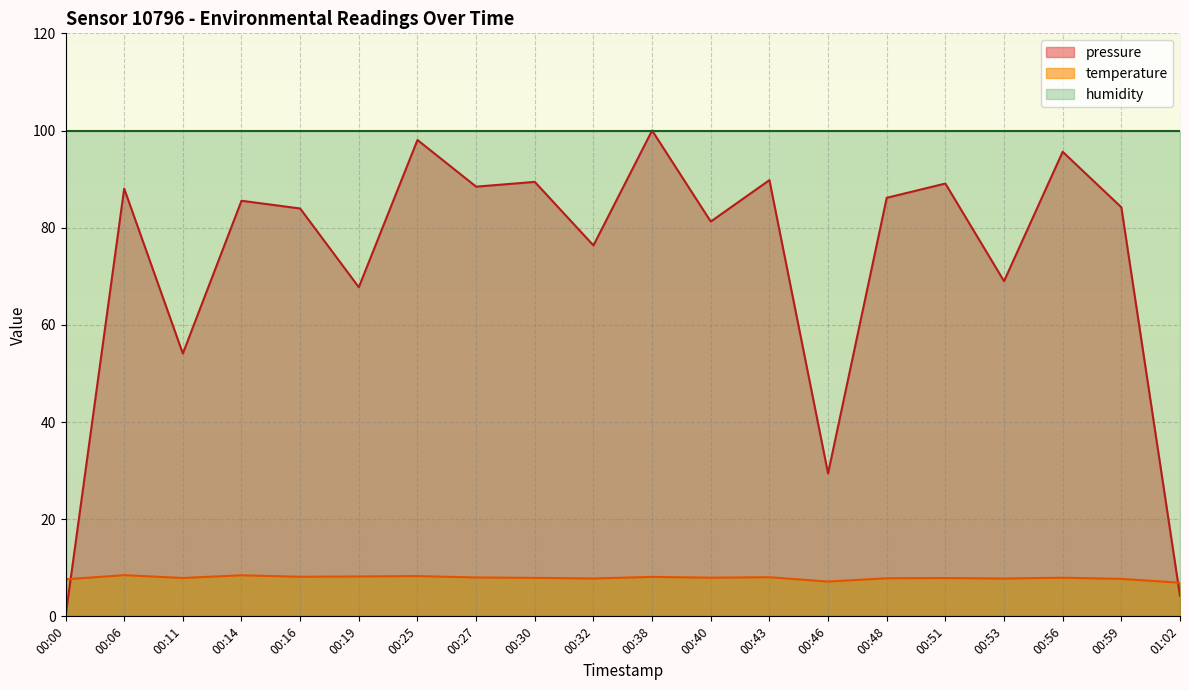

At which category does temperature reach its first local valley?

00:11